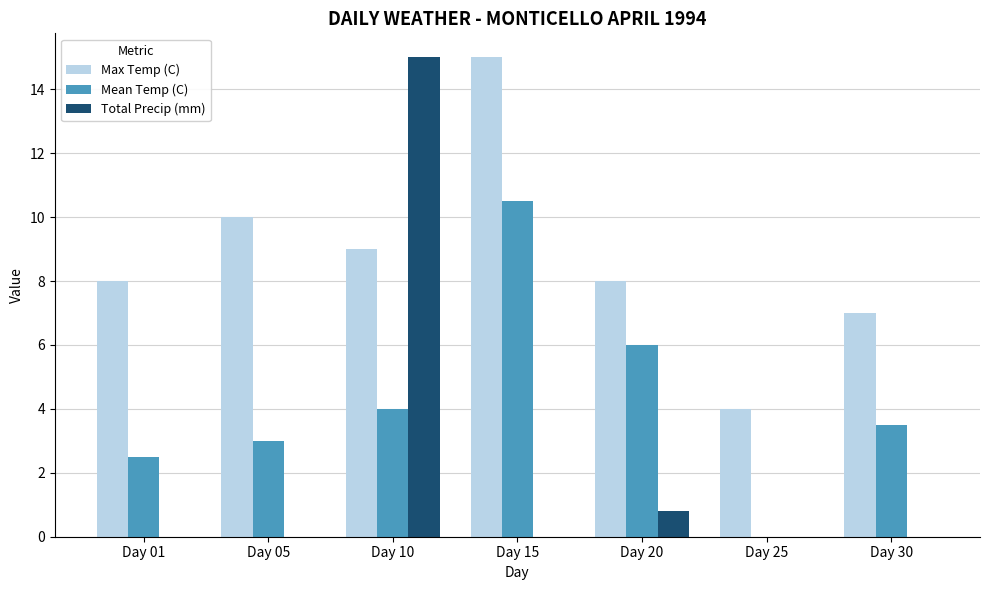

Which series has the largest total across all categories?

Max Temp (C)